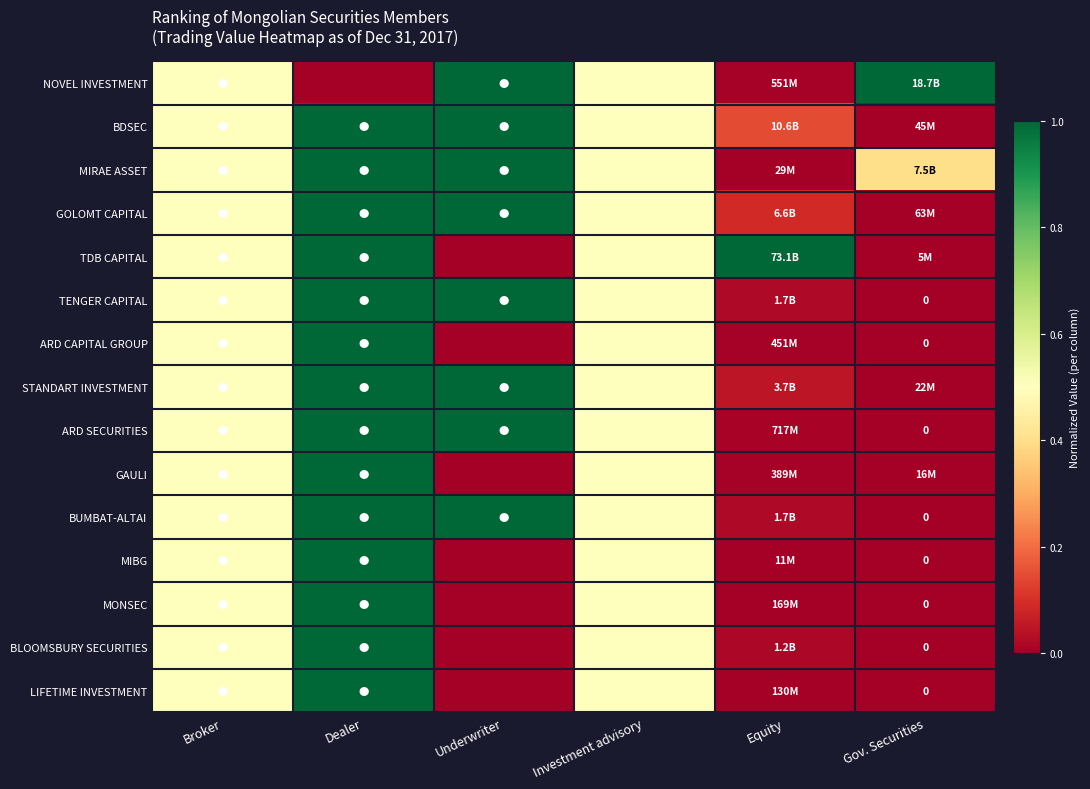

True or false: STANDART INVESTMENT has a value of 1.0 at Dealer.

True